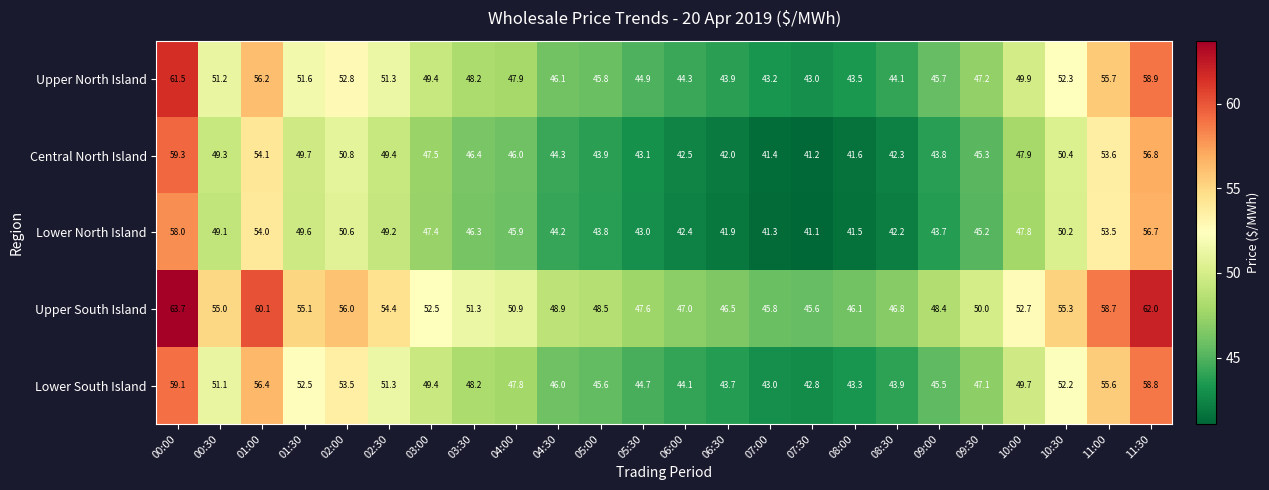

Read the Lower South Island value at 09:30.

47.1